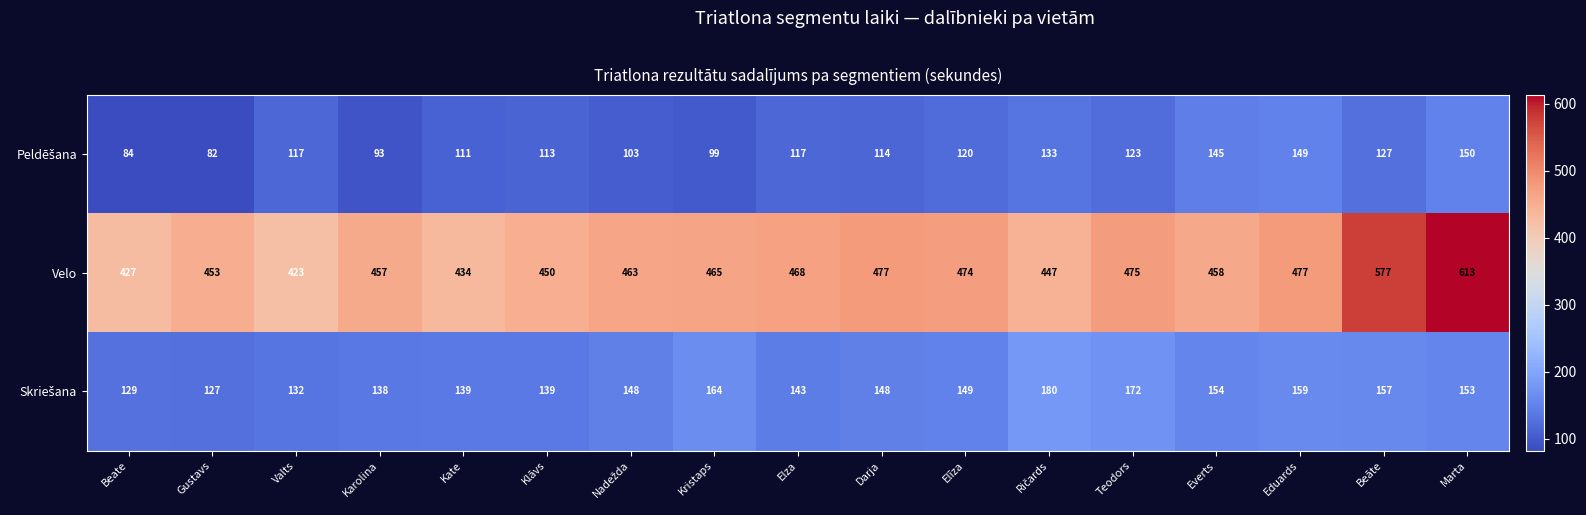

Which series has the largest range (max minus min)?

Velo